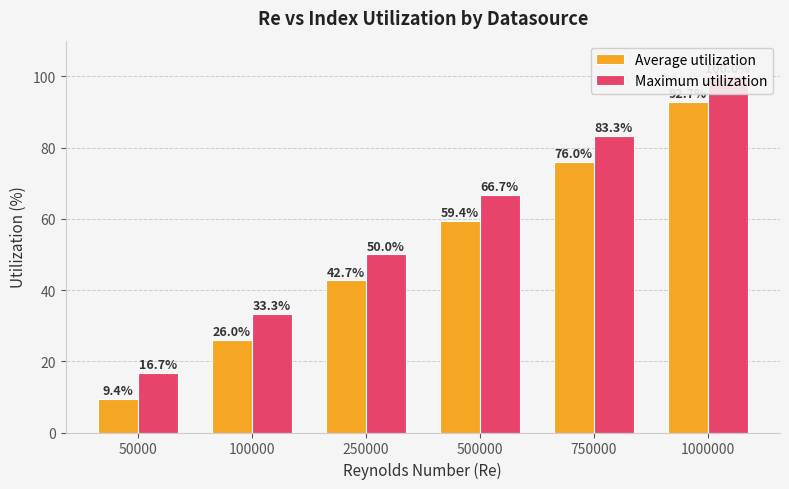

Is it true that Average utilization equals 9.4 at 50000?

True